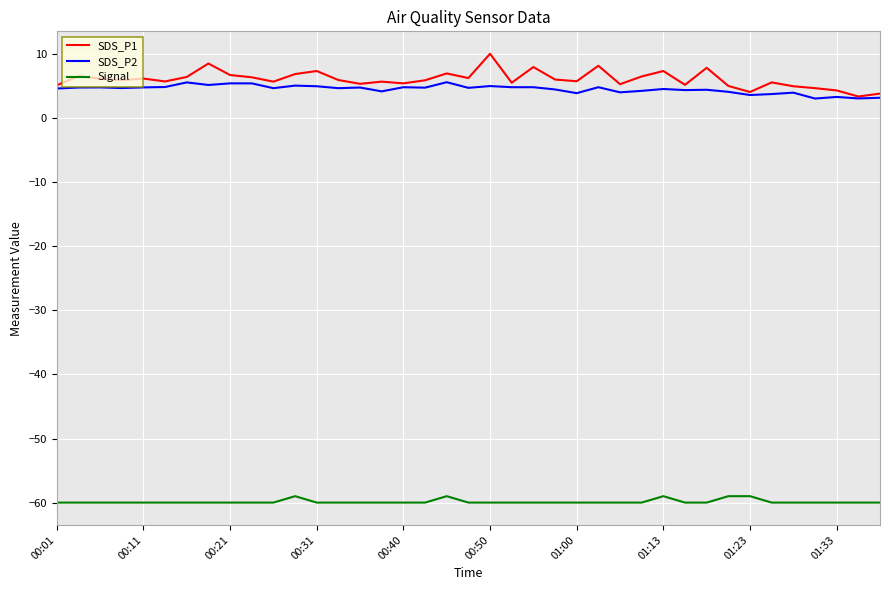

Which series has the largest range (max minus min)?

SDS_P1